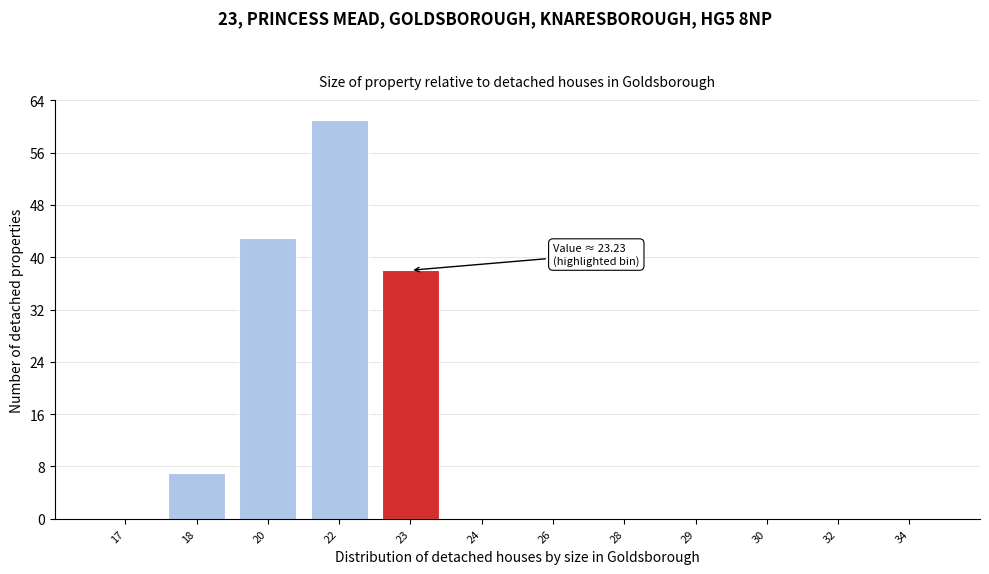

Reading right to left, transcribe all the data shown in this chart.

34=0	32=0	30=0	29=0	28=0	26=0	24=0	23=38	22=61	20=43	18=7	17=0